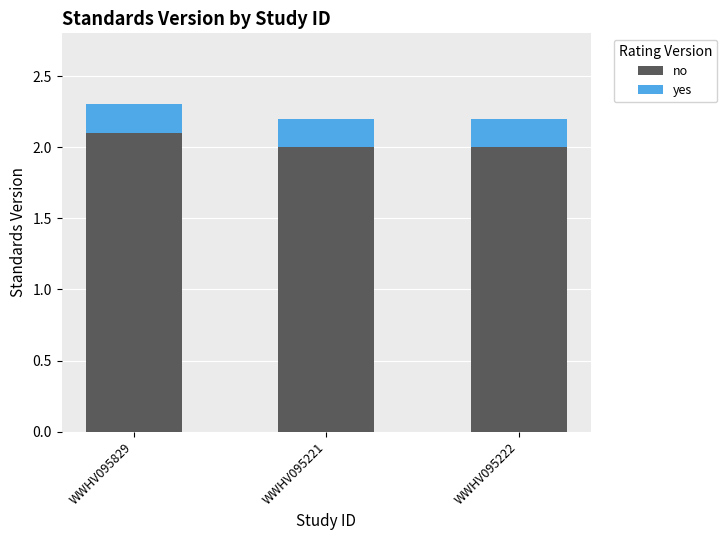

What is the sum of the no values at WWHV095221 and WWHV095222?

4.0